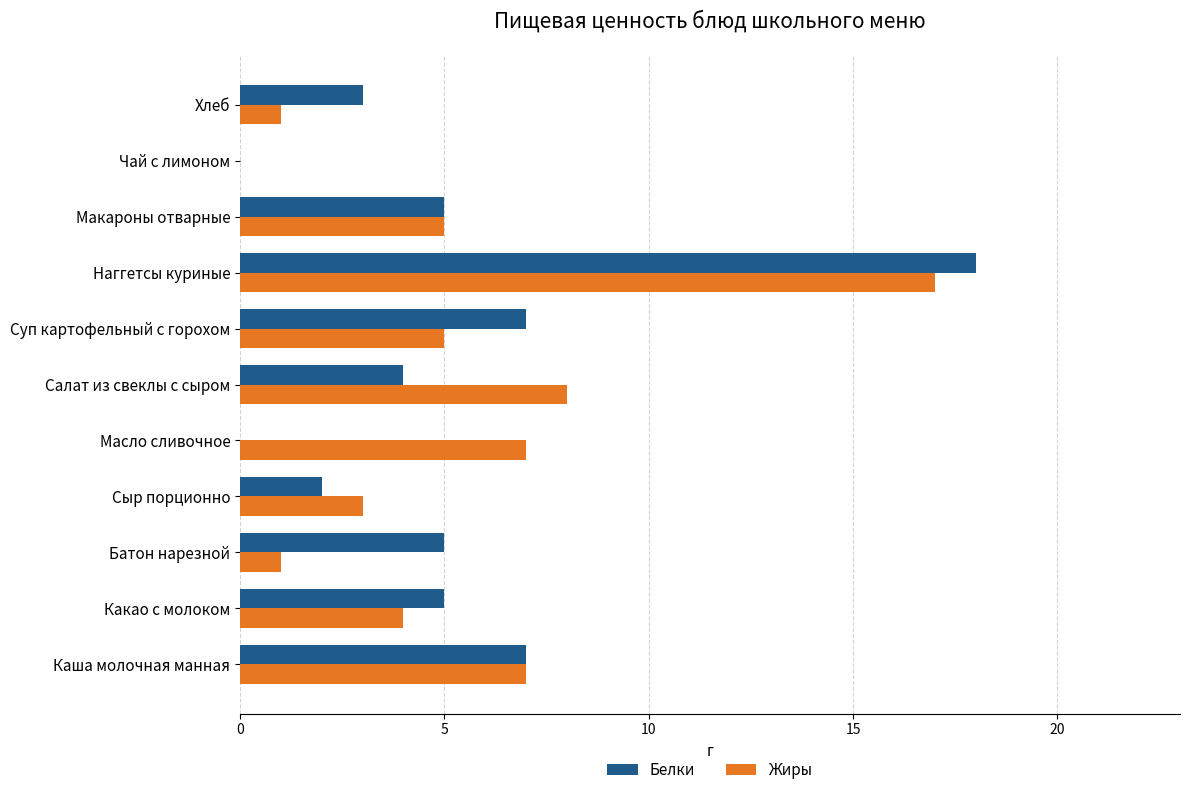

What is the greatest value displayed?

18